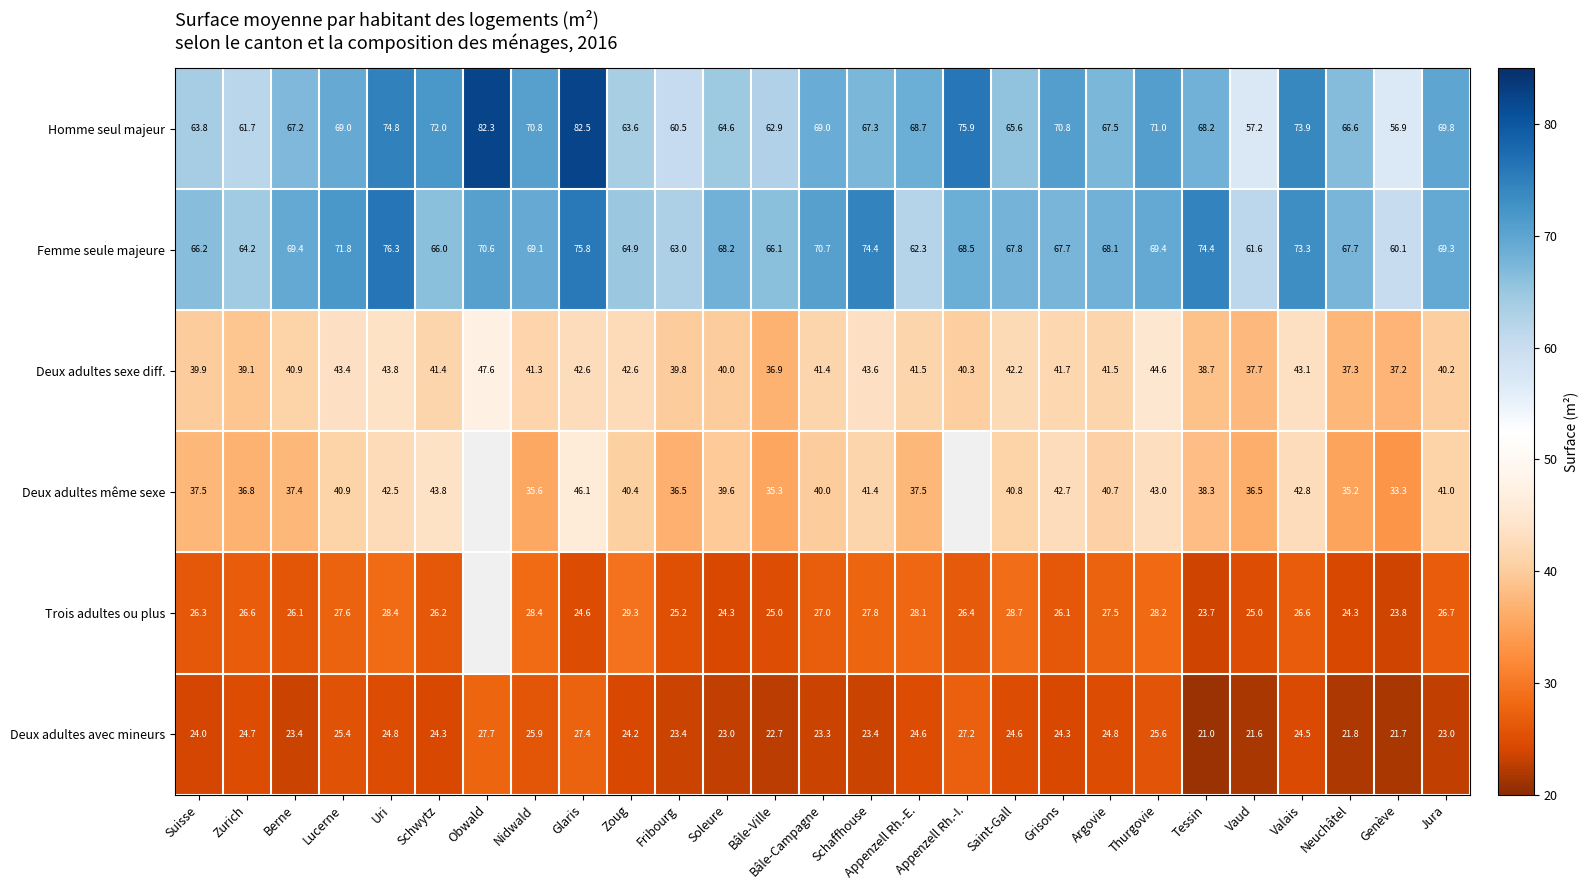

What is the lowest value of the Homme seul majeur series?

56.9